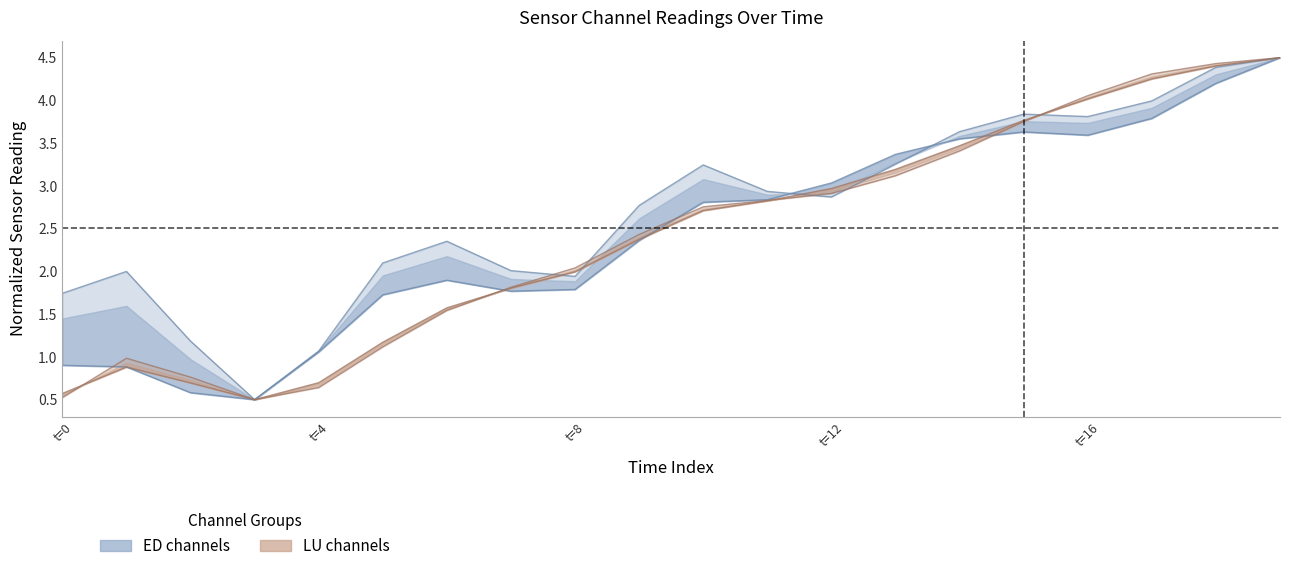

What is the sum of the ED(ED412.40) values at 14 and 13?

6.9